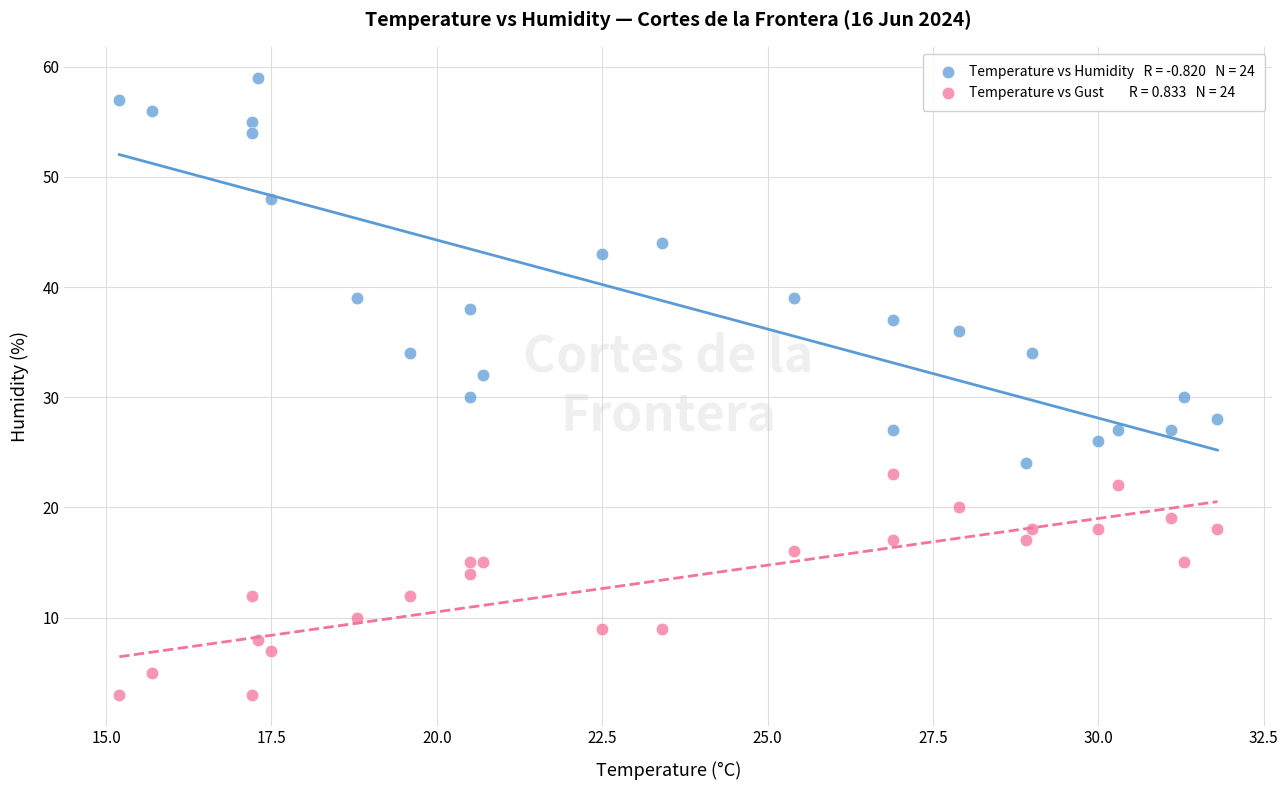

Across all data points, what is the range of Y values (max minus min)?

56